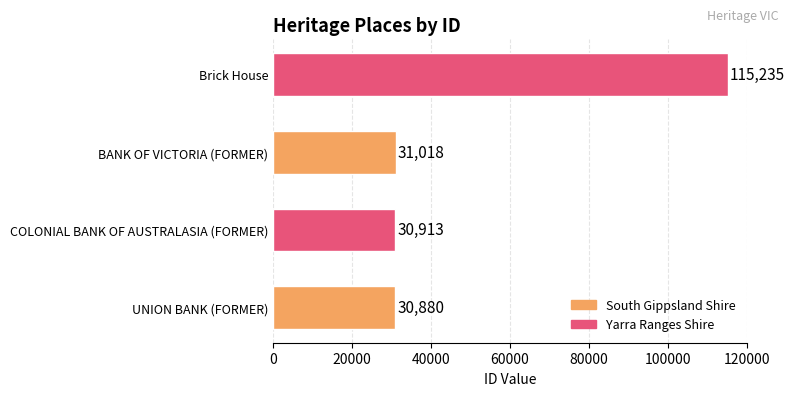

Reading bottom to top, list all the values displayed in this chart.

30880	30913	31018	115235